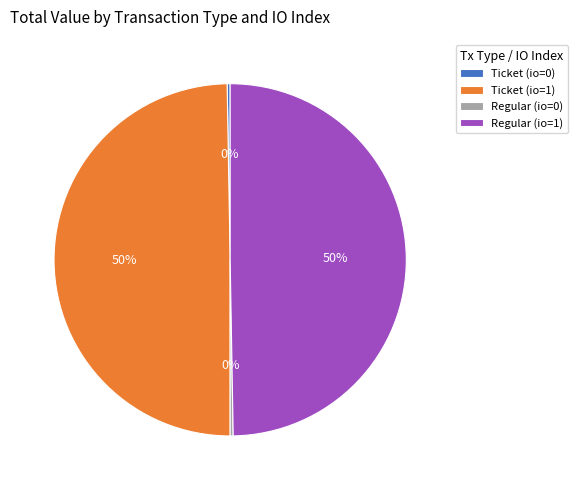

True or false: Ticket (io=1) accounts for 50% of the total.

True